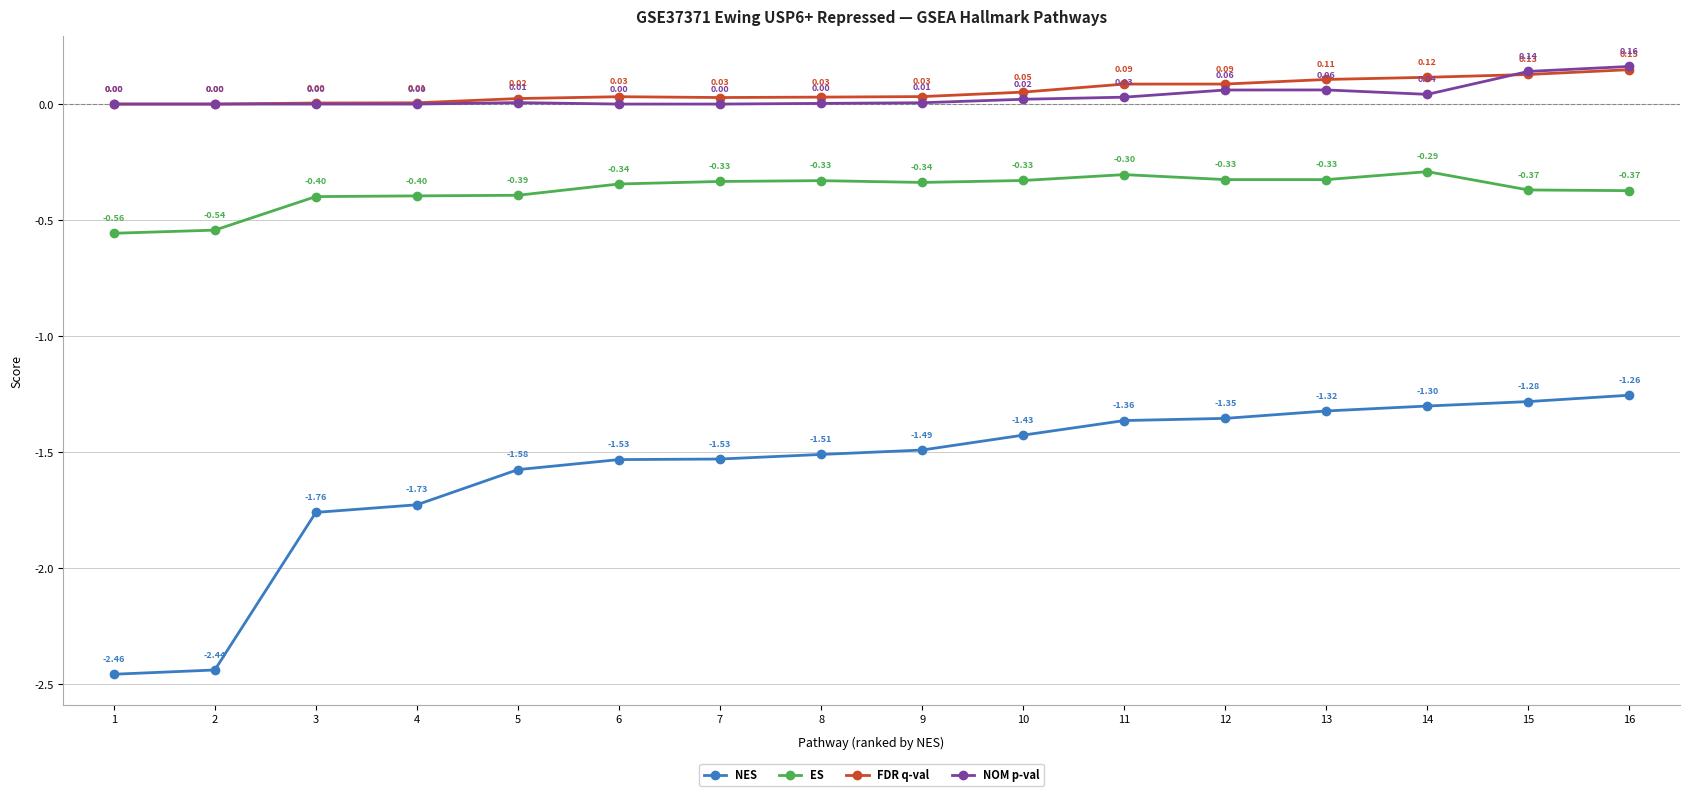

True or false: NES and ES intersect in this chart.

False